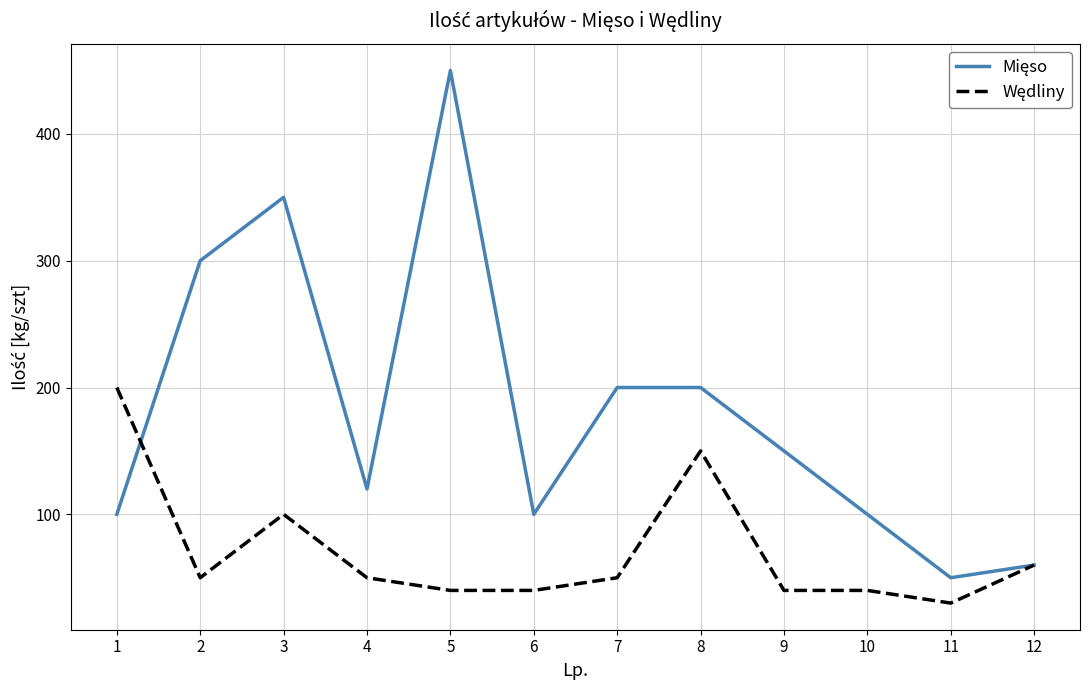

What is the smallest value displayed?

30